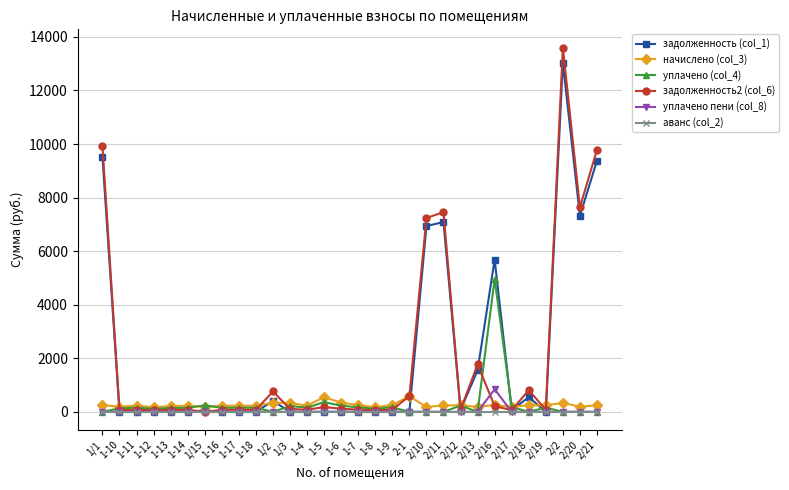

Is the value of уплачено (col_4) at 1-11 greater than the value of аванс (col_2) at 2/16?

Yes